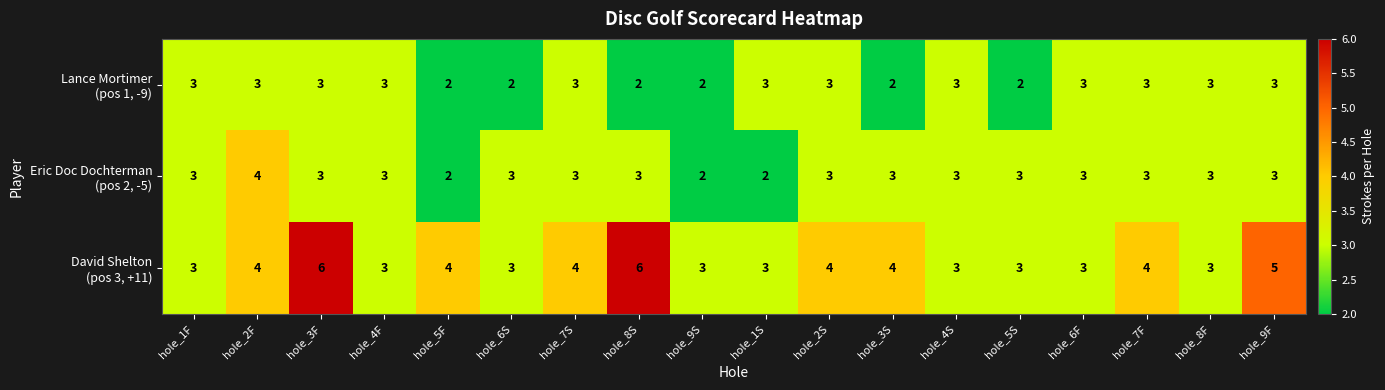

At which category is the sum across all series the highest?

hole_3F